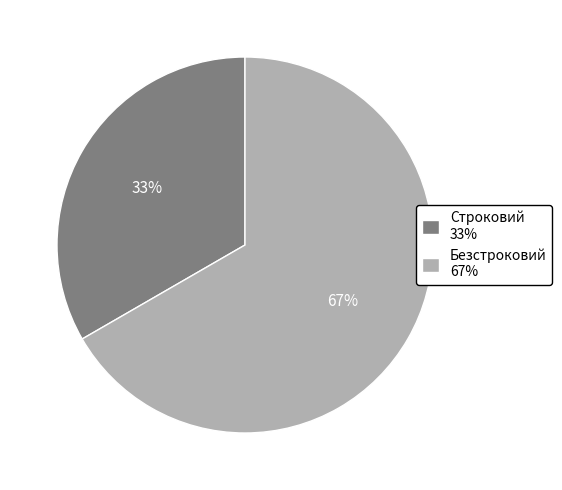

Between Безстроковий 67% and Строковий 33%, which is larger?

Безстроковий 67%